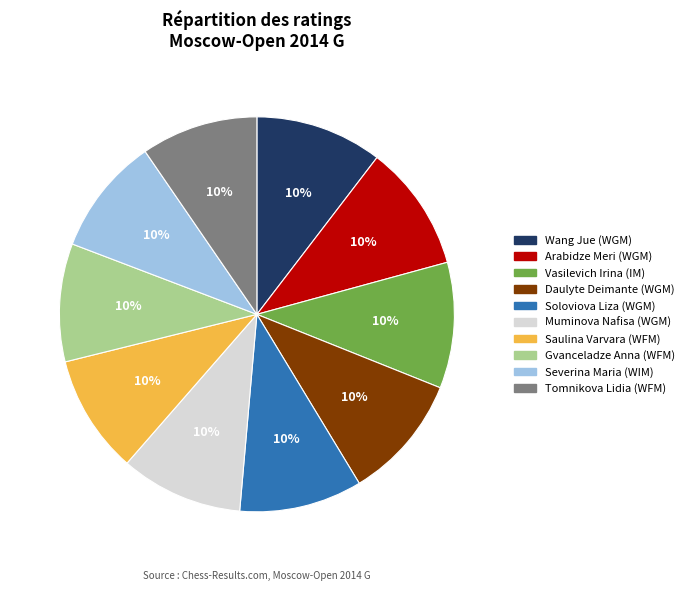

What is the ratio of the value at Soloviova Liza (WGM) to the value at Daulyte Deimante (WGM)?

1.0